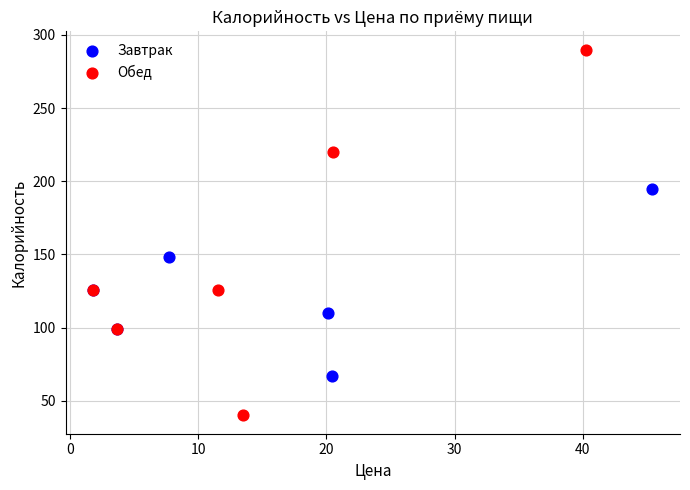

What are all the series names shown in the legend?

Завтрак, Обед